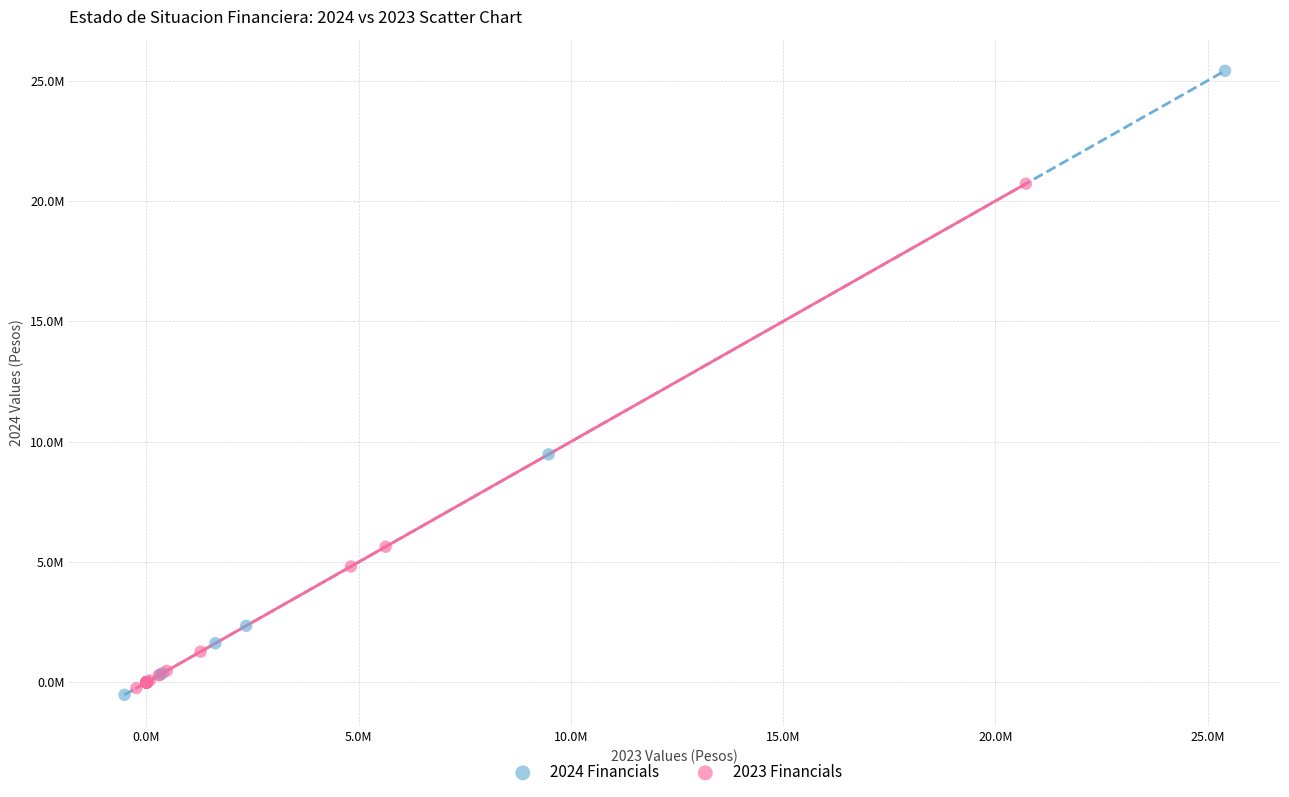

Which series reaches the minimum Y coordinate?

2024 Financials